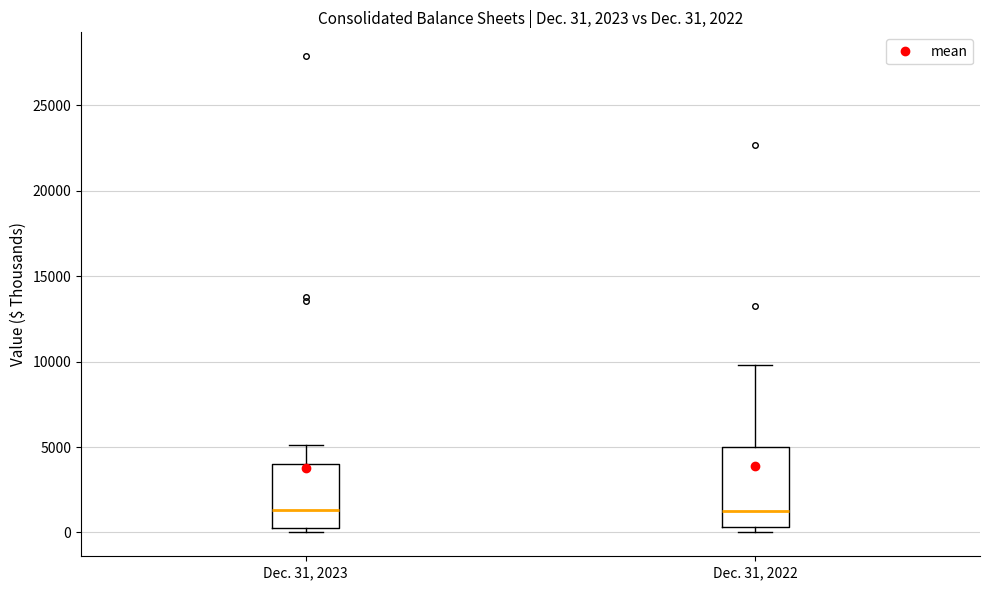

Comparing the boxes themselves (not the whiskers), which one is the tallest?

Dec. 31, 2022